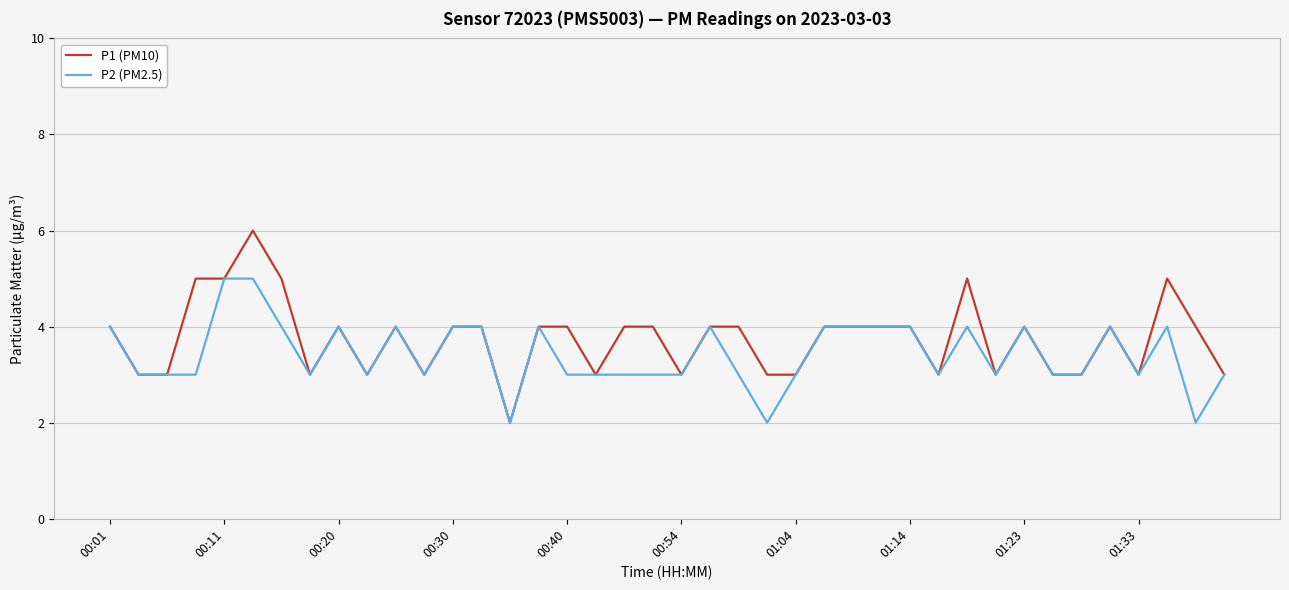

List the series in order of their overall mean, lowest first.

P2 (PM2.5), P1 (PM10)